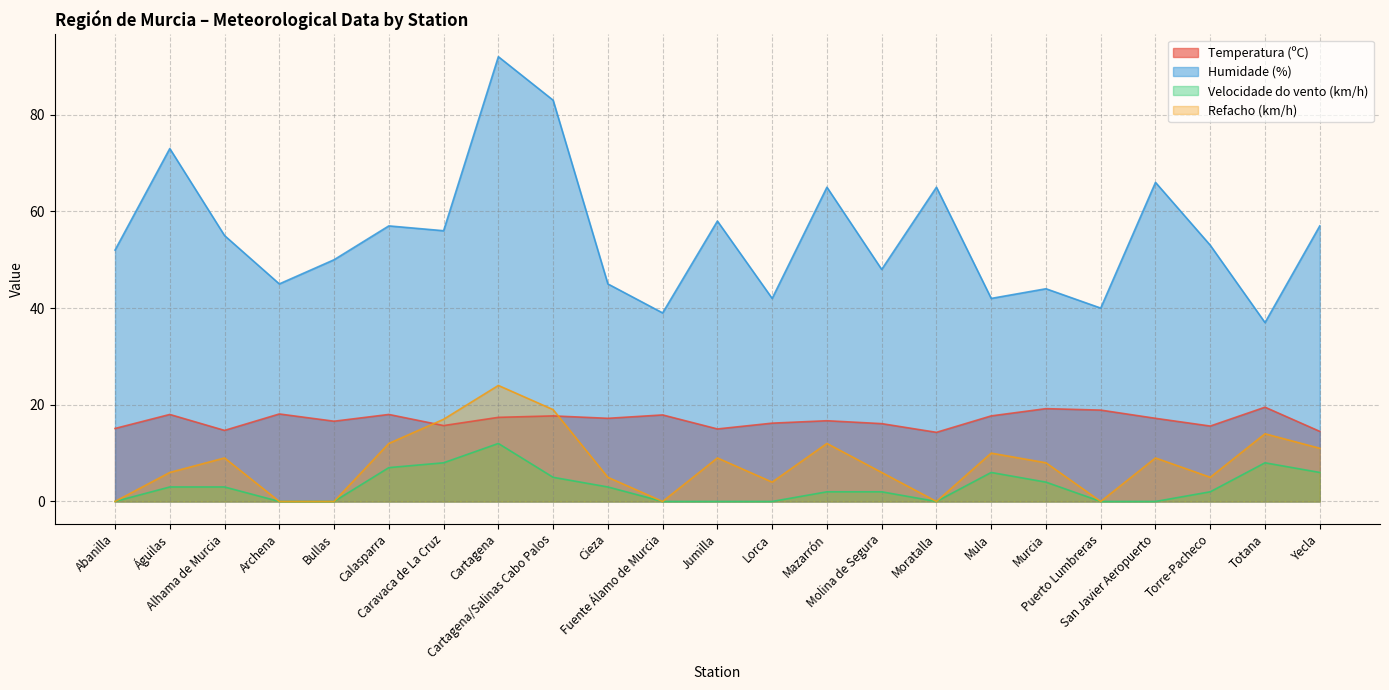

Which has a higher value, Alhama de Murcia or Murcia?

Murcia